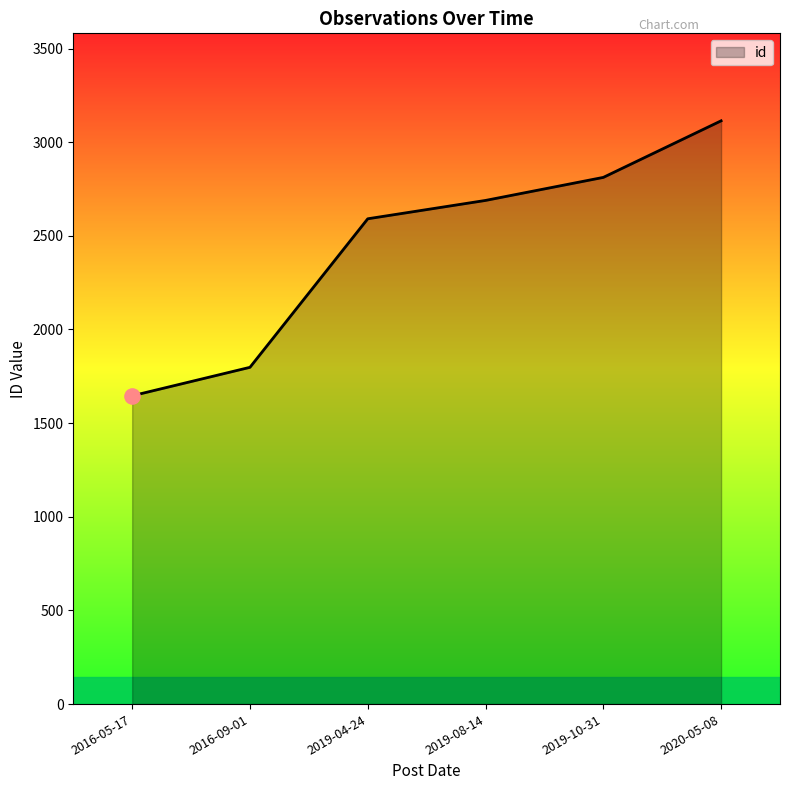

What is the change in value from 2016-09-01 to 2020-05-08?

+1316